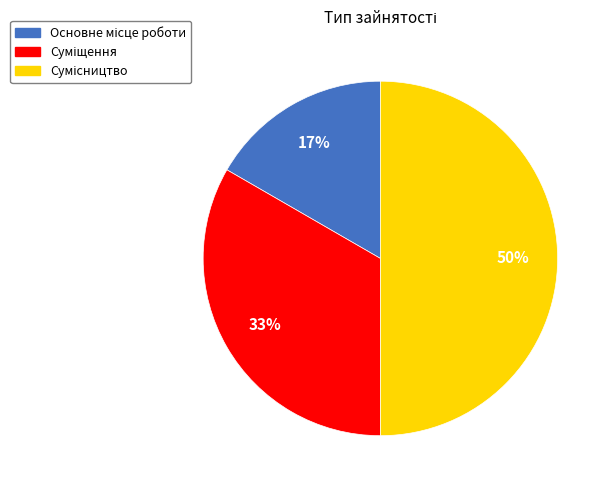

To the nearest percent, what is the difference between the largest and smallest slice percentages?

33%